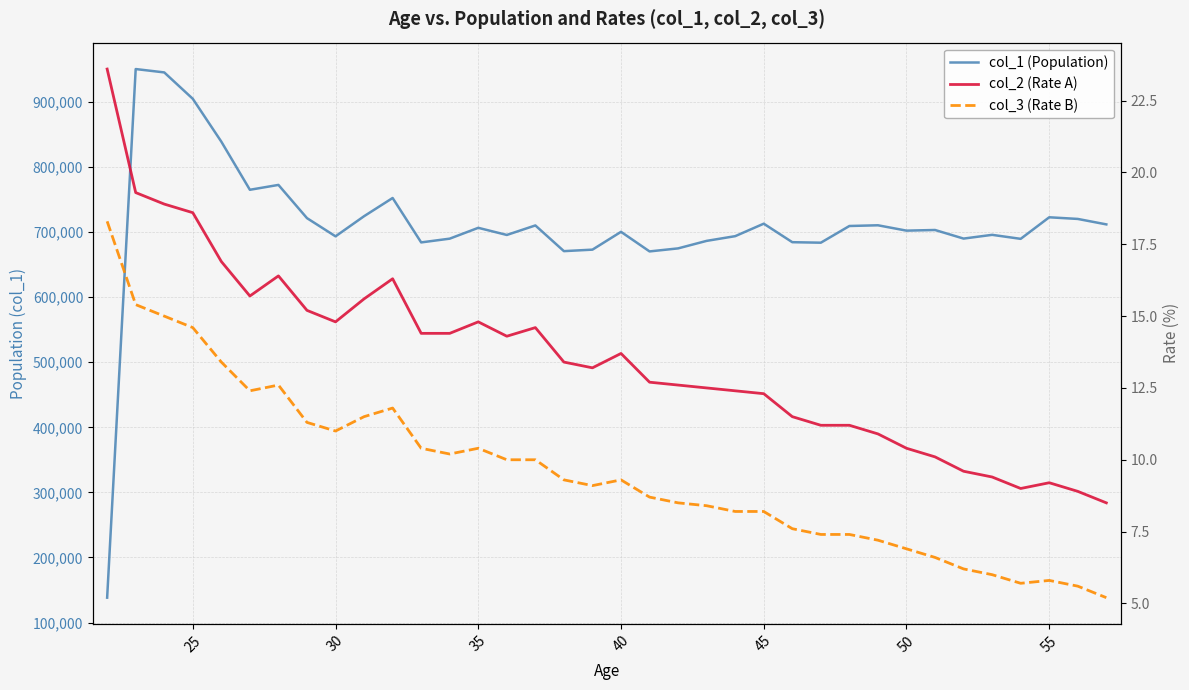

Reading right to left, list all the values displayed in this chart.

col_1 (Population): 711883.0	720262.0	722801.0	689664.0	695821.0	690074.0	703270.0	702275.0	710510.0	709416.0	683751.0	684521.0	712962.0	693787.0	686555.0	675006.0	670342.0	700438.0	673067.0	670770.0	710265.0	695644.0	706599.0	689959.0	684189.0	752445.0	724460.0	693523.0	721491.0	772547.0	765068.0	838998.0	904876.0	945444.0	950610.0	138238.0
col_2 (Rate A): 8.5	8.9	9.2	9.0	9.4	9.6	10.1	10.4	10.9	11.2	11.2	11.5	12.3	12.4	12.5	12.6	12.7	13.7	13.2	13.4	14.6	14.3	14.8	14.4	14.4	16.3	15.6	14.8	15.2	16.4	15.7	16.9	18.6	18.9	19.3	23.6
col_3 (Rate B): 5.2	5.6	5.8	5.7	6.0	6.2	6.6	6.9	7.2	7.4	7.4	7.6	8.2	8.2	8.4	8.5	8.7	9.3	9.1	9.3	10.0	10.0	10.4	10.2	10.4	11.8	11.5	11.0	11.3	12.6	12.4	13.4	14.6	15.0	15.4	18.3